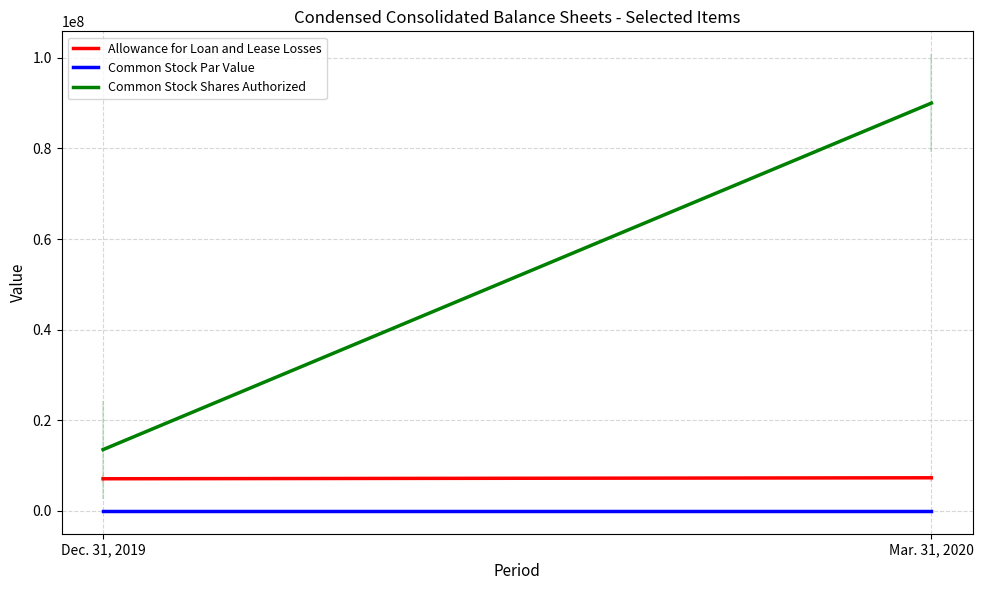

Is it true that Allowance for Loan and Lease Losses equals 12641650.3 at Mar. 31, 2020?

False